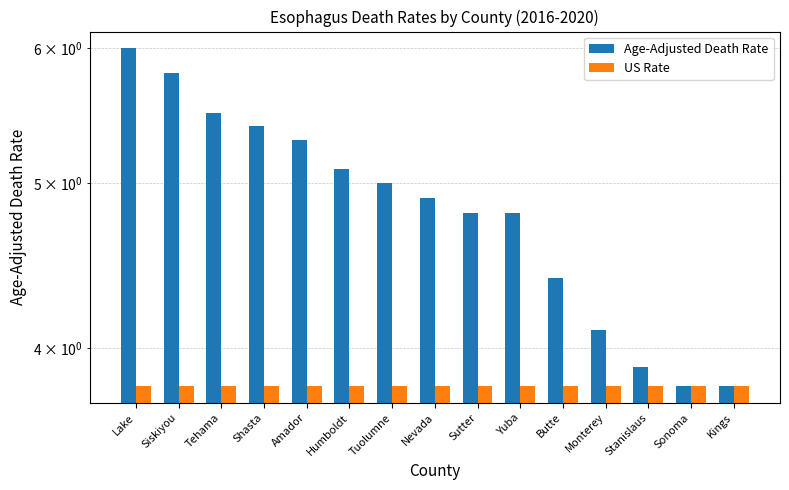

What value does the US Rate series have at Sutter?

3.8